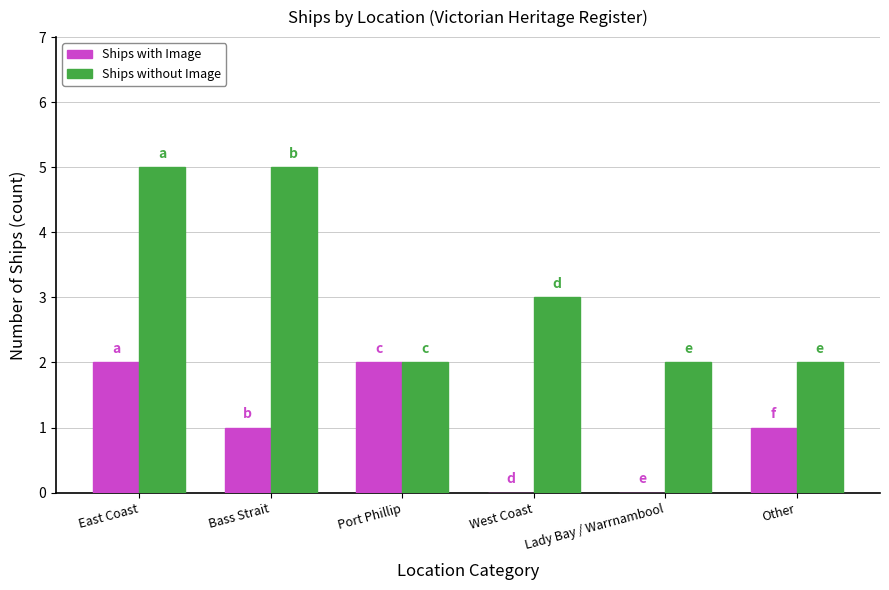

What are all the series names shown in the legend?

Ships with Image, Ships without Image